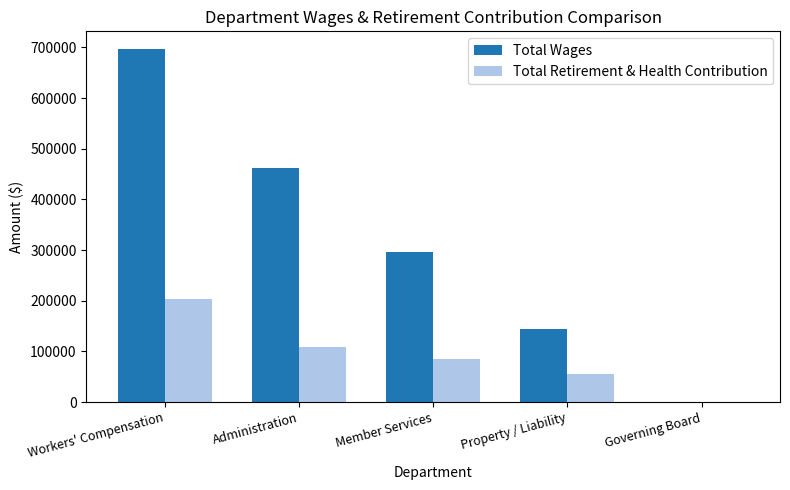

Between Member Services and Governing Board, which series saw the biggest shift?

Total Wages